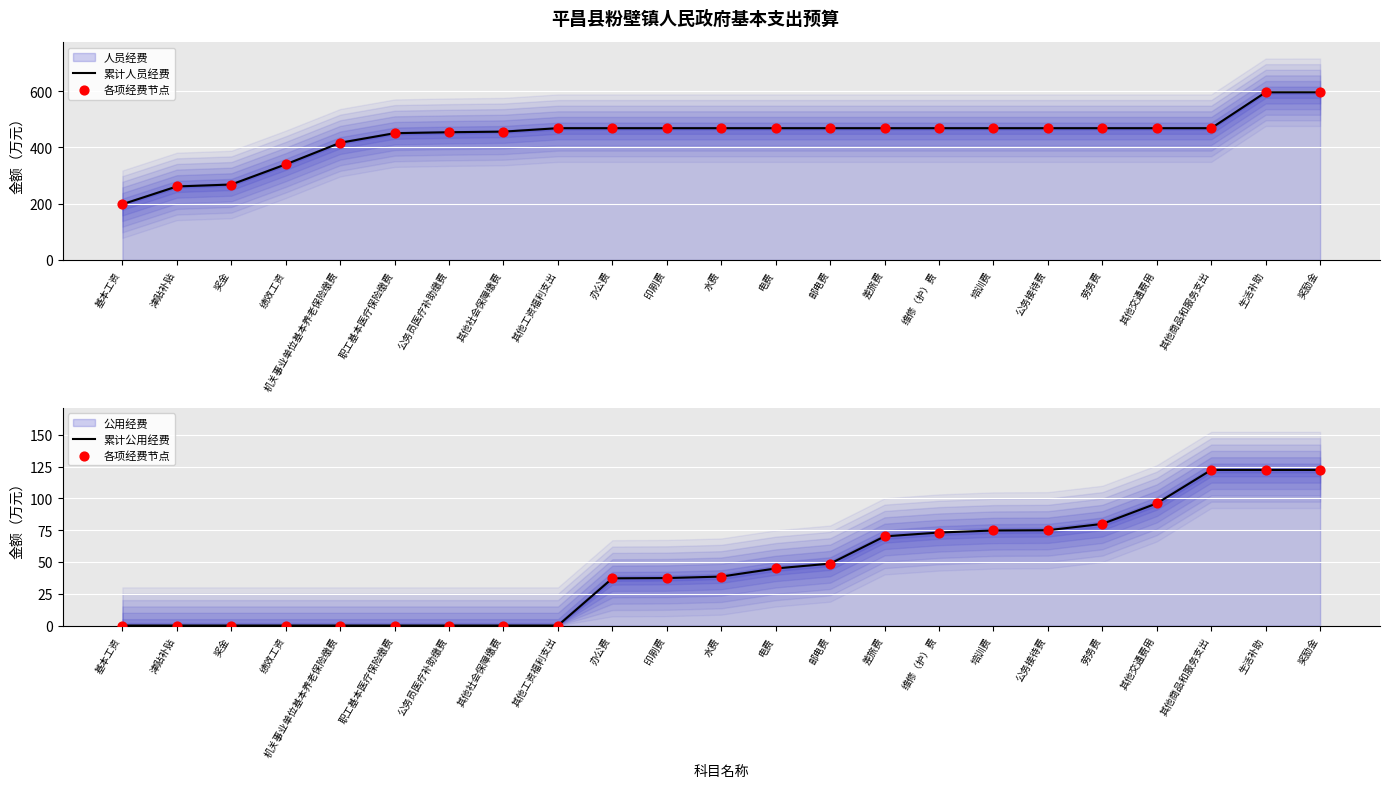

Which series reaches the minimum Y coordinate?

各项经费节点